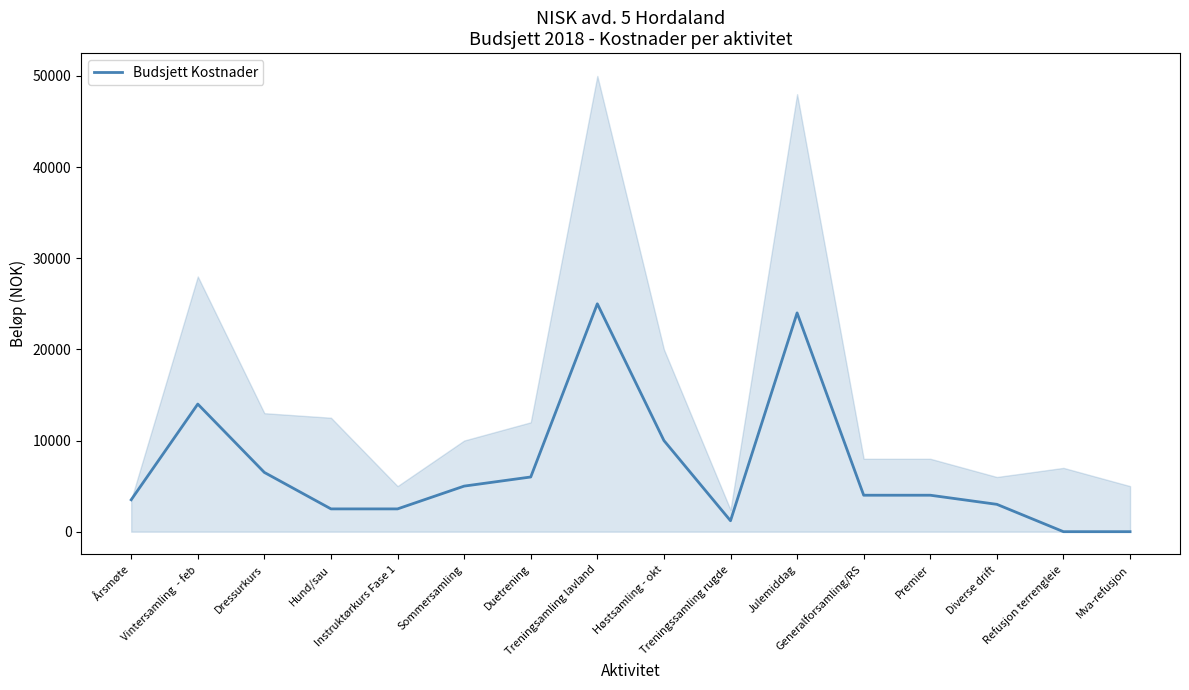

Reading left to right, list all the values displayed in this chart.

Årsmøte=3500	Vintersamling  - feb=14000	Dressurkurs=6500	Hund/sau=2500	Instruktørkurs Fase 1=2500	Sommersamling=5000	Duetrening=6000	Treningsamling lavland=25000	Høstsamling - okt=10000	Treningssamling rugde=1200	Julemiddag=24000	Generalforsamling/RS=4000	Premier=4000	Diverse drift=3000	Refusjon terrengleie=0	Mva-refusjon=0